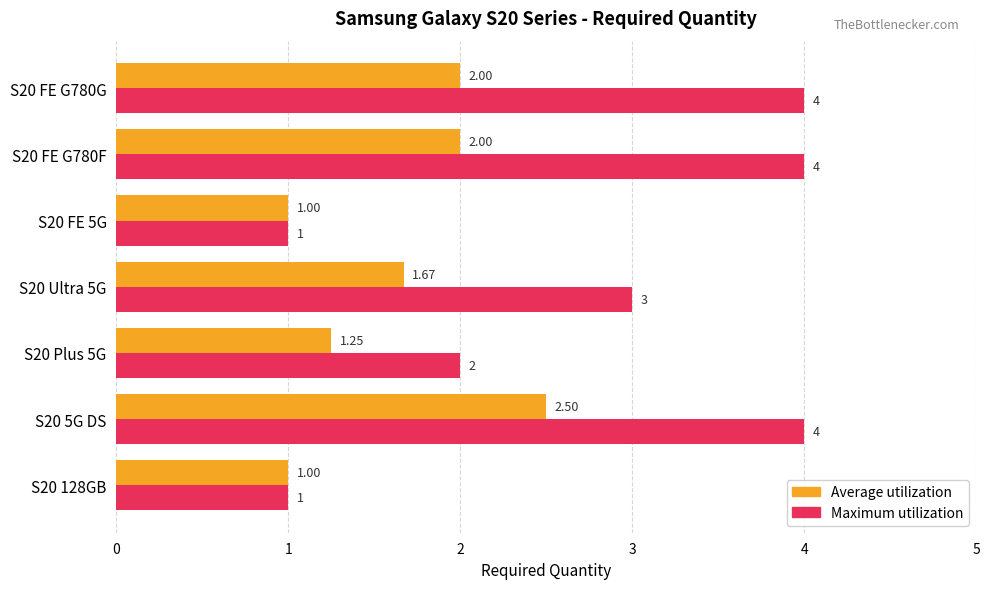

What is the minimum value shown in the chart?

1.0